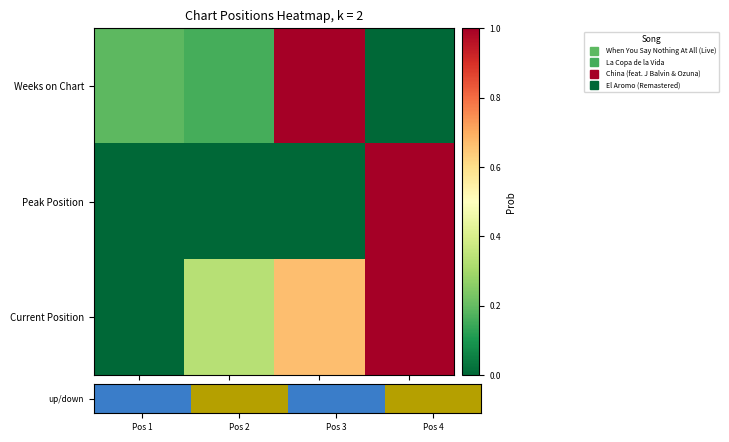

How many distinct data groups are displayed?

3